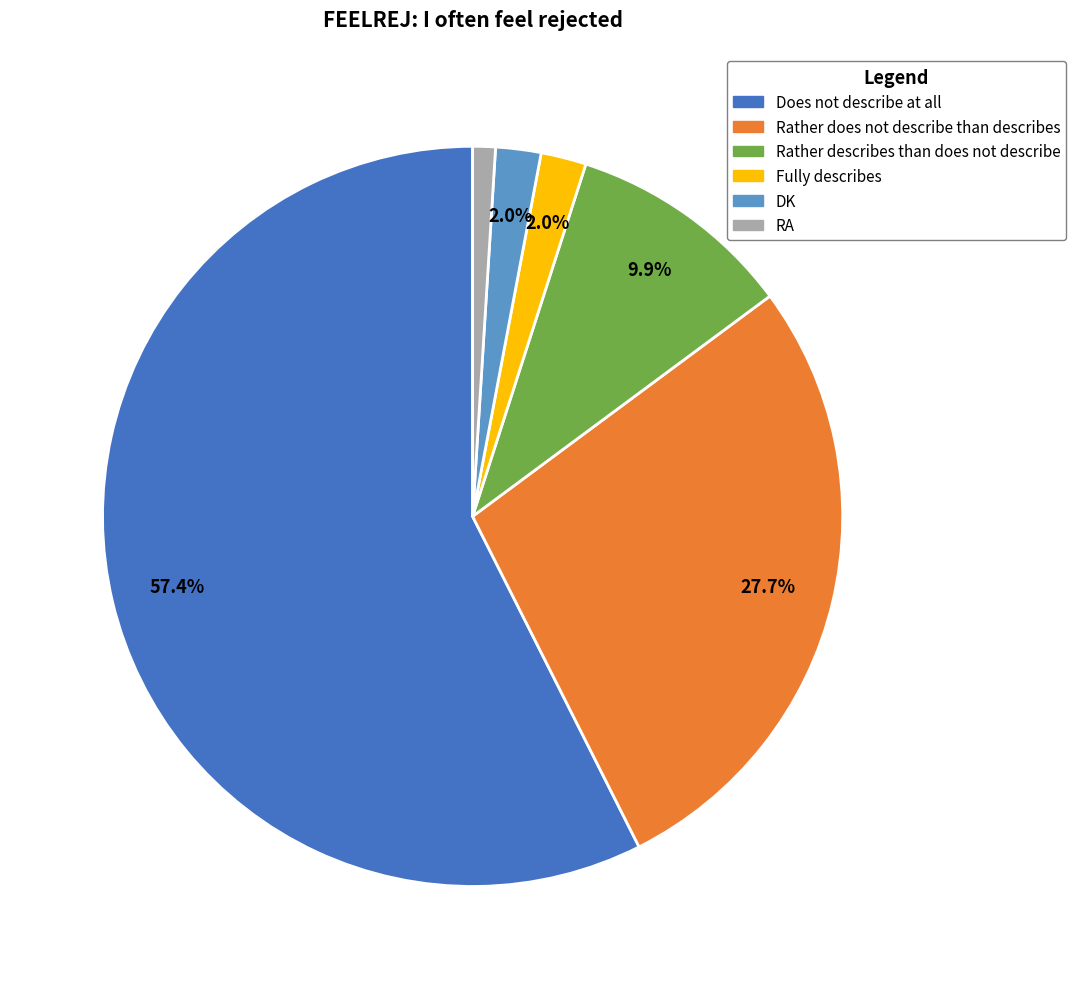

Combined, what portion of the pie is DK and Does not describe at all?

59.4%